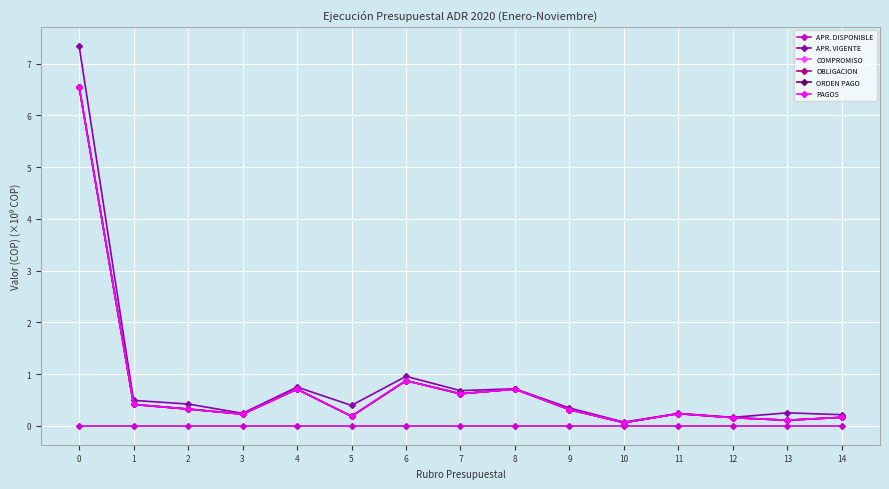

Is this an area chart (filled region under the line)?

No